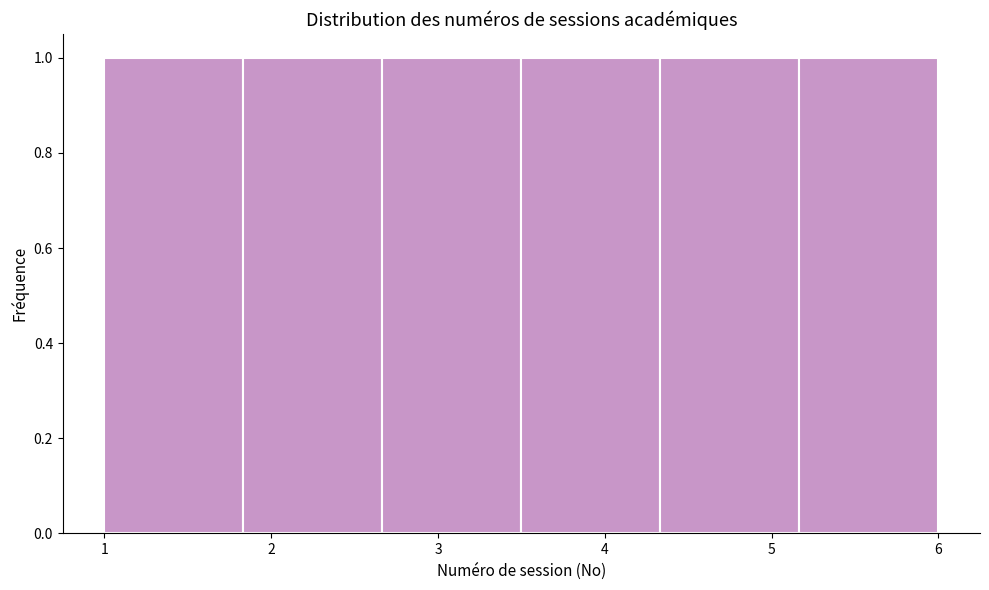

Reading left to right, list every bar in this chart as the range it spans on the x-axis followed by its height. Neither the bar edges nor the heights are printed on the chart, so give them approximately, as read against the axes.

1.0 to 1.8: 1
1.8 to 2.7: 1
2.7 to 3.5: 1
3.5 to 4.3: 1
4.3 to 5.2: 1
5.2 to 6.0: 1